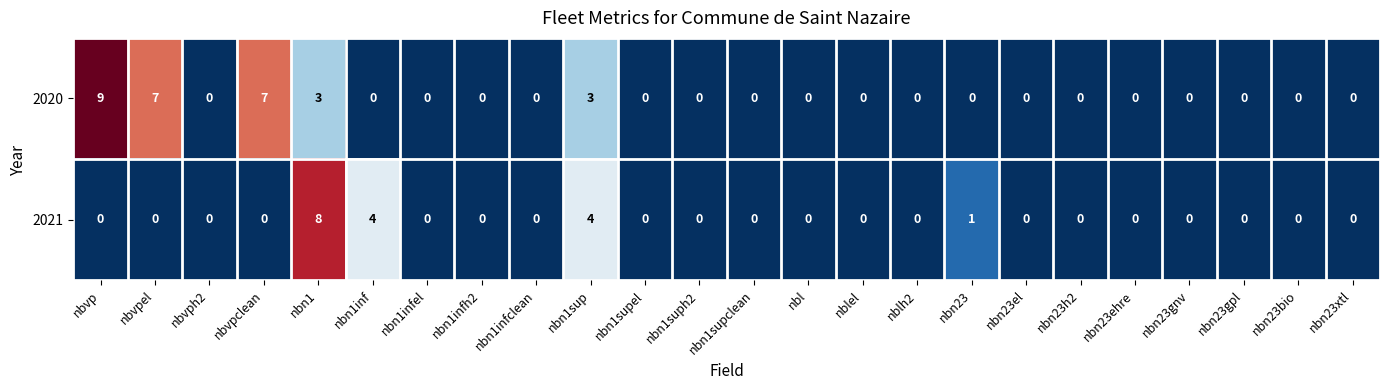

At which category is the sum across all series the highest?

nbn1